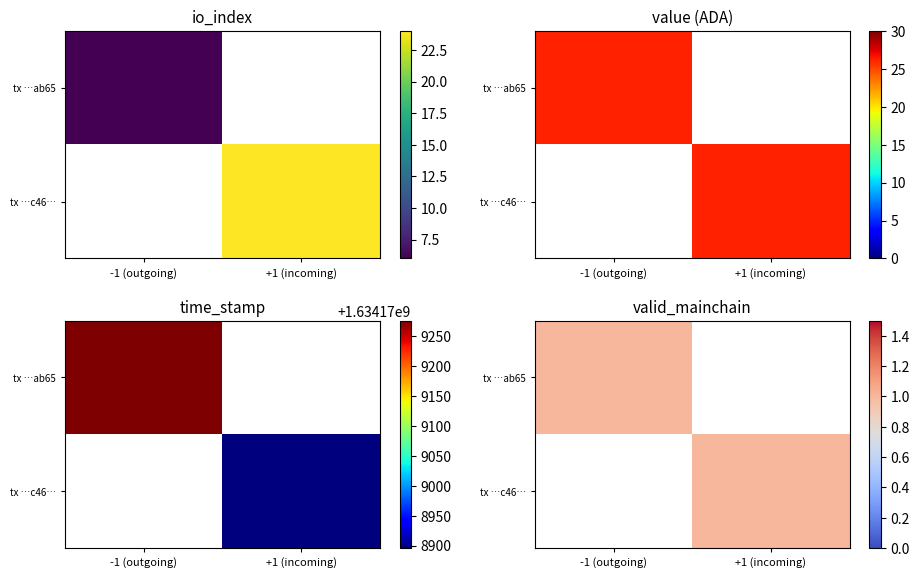

Is the value of 898b1b80e45350cb083330929b41a331123ab65 at direction greater than the value of dd284f5bc327938e8e21ad2806011d34f7f7c46 at time_stamp?

No